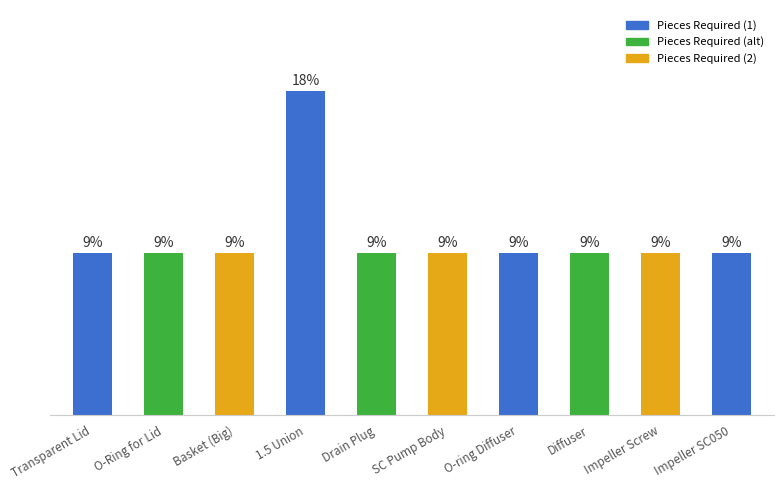

Reading left to right, transcribe all the data shown in this chart.

1	1	1	2	1	1	1	1	1	1